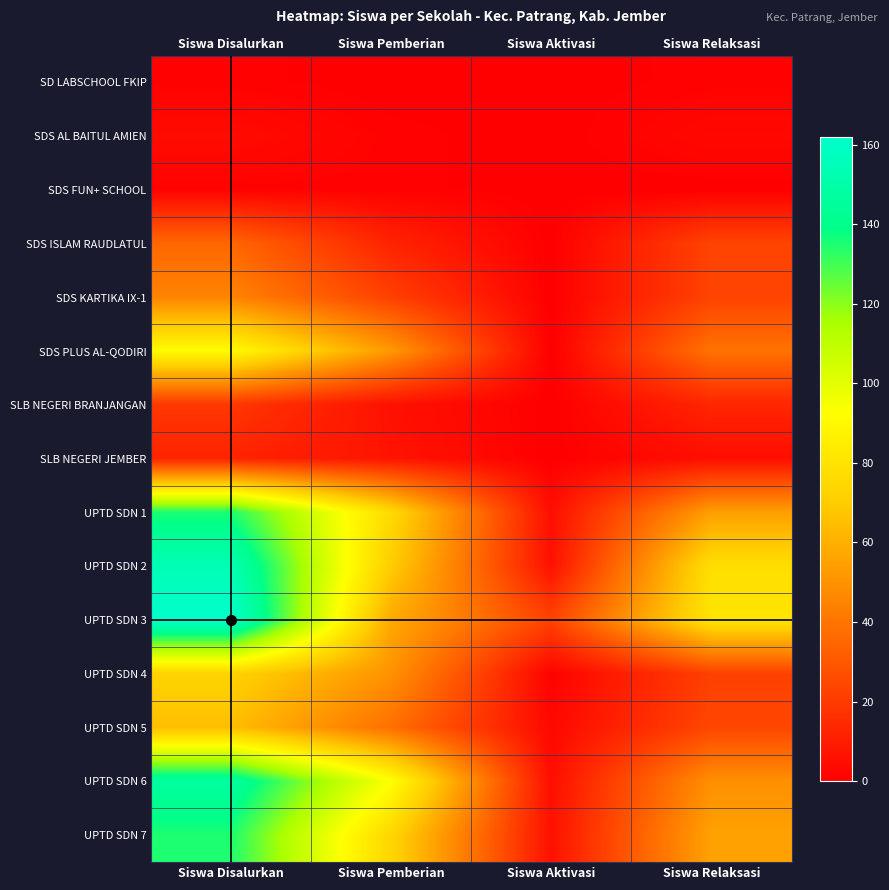

What is the maximum value shown in the chart?

162